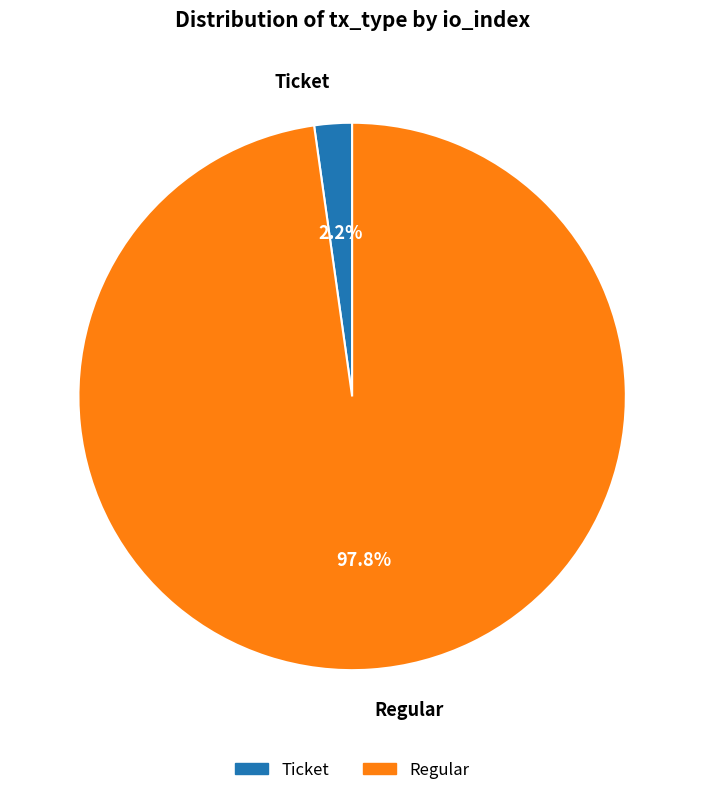

Does any single category account for the majority?

Yes